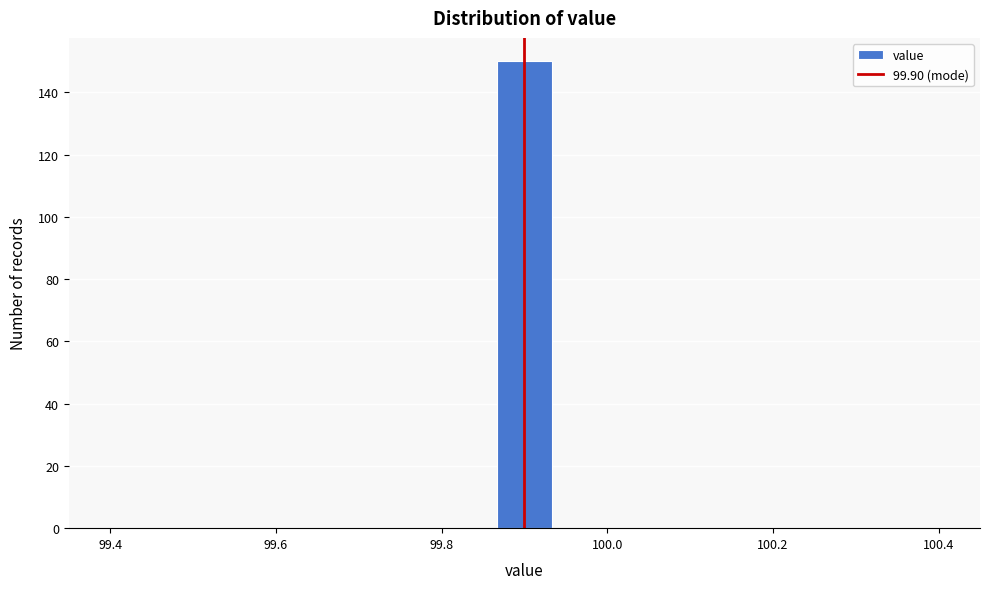

Around what value on the x-axis is the tallest bar? Give the approximate position of its centre, as read against the axis.

99.90